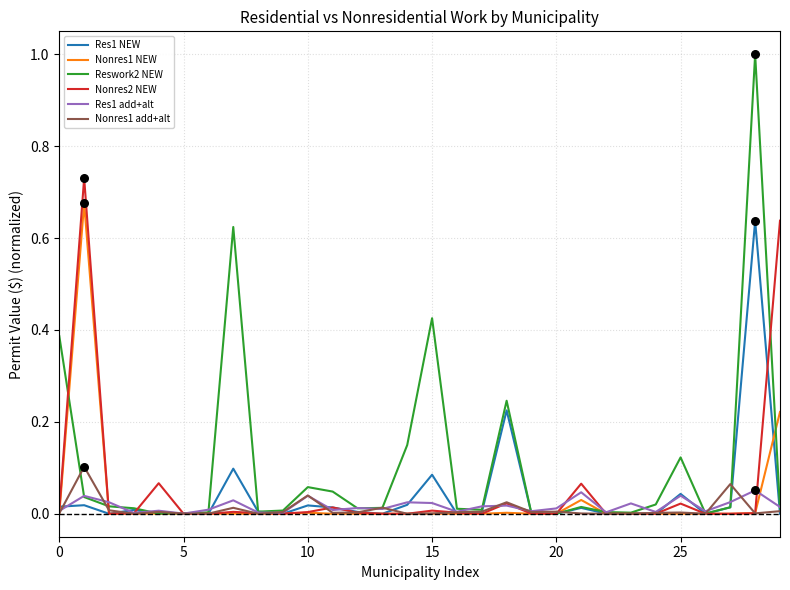

Which series has the largest total across all categories?

Reswork2 NEW